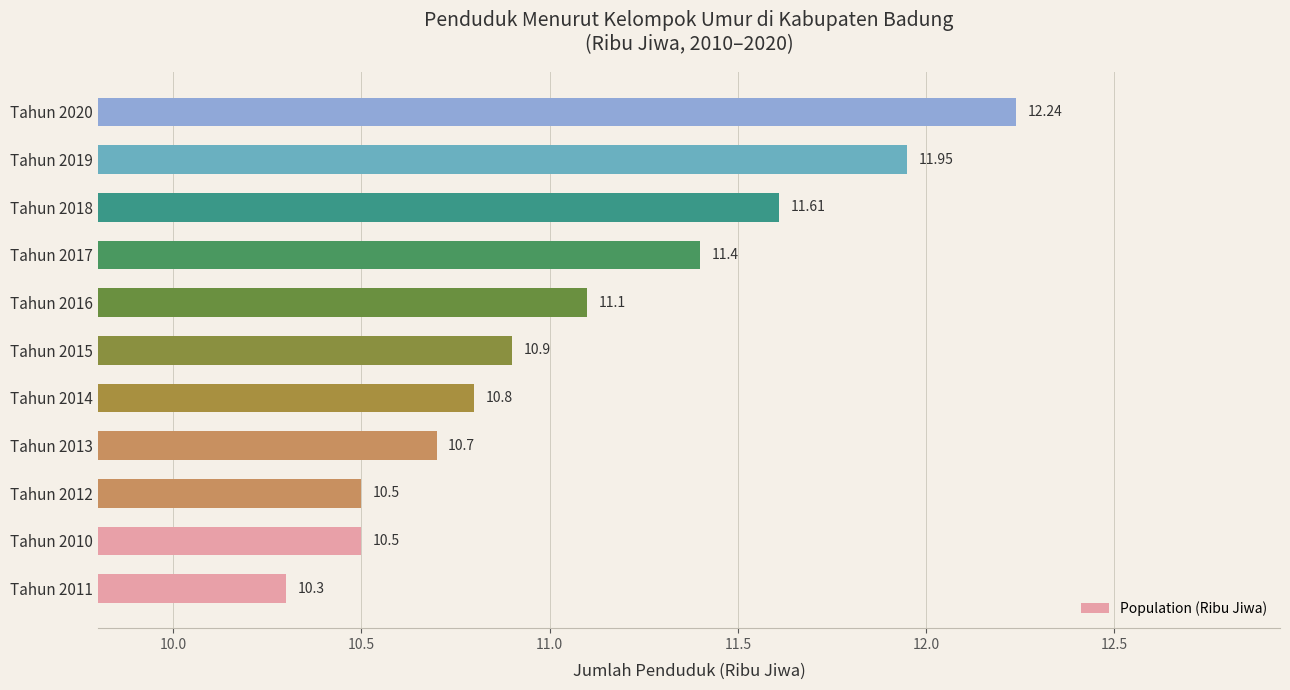

What is the difference between the maximum and minimum values?

1.9